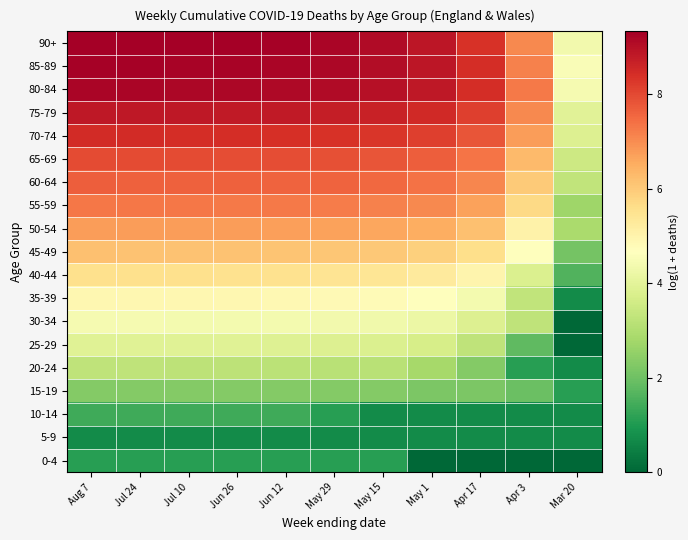

Reading left to right, list all the values displayed in this chart.

0-4: Aug 7=1.1	Jul 24=1.1	Jul 10=1.1	Jun 26=1.1	Jun 12=1.1	May 29=1.1	May 15=1.1	May 1=0.0	Apr 17=0.0	Apr 3=0.0	Mar 20=0.0
5-9: Aug 7=0.7	Jul 24=0.7	Jul 10=0.7	Jun 26=0.7	Jun 12=0.7	May 29=0.7	May 15=0.7	May 1=0.7	Apr 17=0.7	Apr 3=0.7	Mar 20=0.7
10-14: Aug 7=1.4	Jul 24=1.4	Jul 10=1.4	Jun 26=1.4	Jun 12=1.4	May 29=1.1	May 15=0.7	May 1=0.7	Apr 17=0.7	Apr 3=0.7	Mar 20=0.7
15-19: Aug 7=2.3	Jul 24=2.3	Jul 10=2.3	Jun 26=2.3	Jun 12=2.3	May 29=2.3	May 15=2.3	May 1=2.2	Apr 17=2.2	Apr 3=1.9	Mar 20=1.1
20-24: Aug 7=3.3	Jul 24=3.3	Jul 10=3.2	Jun 26=3.2	Jun 12=3.2	May 29=3.1	May 15=3.1	May 1=2.8	Apr 17=2.3	Apr 3=1.1	Mar 20=0.7
25-29: Aug 7=3.9	Jul 24=3.9	Jul 10=3.9	Jun 26=3.9	Jun 12=3.9	May 29=3.9	May 15=3.8	May 1=3.7	Apr 17=3.3	Apr 3=1.8	Mar 20=0.0
30-34: Aug 7=4.4	Jul 24=4.4	Jul 10=4.4	Jun 26=4.4	Jun 12=4.4	May 29=4.4	May 15=4.3	May 1=4.2	Apr 17=3.9	Apr 3=3.3	Mar 20=0.0
35-39: Aug 7=4.9	Jul 24=4.9	Jul 10=4.9	Jun 26=4.9	Jun 12=4.9	May 29=4.8	May 15=4.8	May 1=4.7	Apr 17=4.4	Apr 3=3.3	Mar 20=0.7
40-44: Aug 7=5.6	Jul 24=5.6	Jul 10=5.6	Jun 26=5.5	Jun 12=5.5	May 29=5.5	May 15=5.4	May 1=5.3	Apr 17=5.0	Apr 3=3.8	Mar 20=1.6
45-49: Aug 7=6.2	Jul 24=6.2	Jul 10=6.1	Jun 26=6.1	Jun 12=6.1	May 29=6.1	May 15=6.0	May 1=5.9	Apr 17=5.6	Apr 3=4.7	Mar 20=2.1
50-54: Aug 7=6.8	Jul 24=6.8	Jul 10=6.8	Jun 26=6.7	Jun 12=6.7	May 29=6.7	May 15=6.6	May 1=6.5	Apr 17=6.2	Apr 3=5.1	Mar 20=2.9
55-59: Aug 7=7.3	Jul 24=7.3	Jul 10=7.3	Jun 26=7.3	Jun 12=7.3	May 29=7.2	May 15=7.2	May 1=7.1	Apr 17=6.7	Apr 3=5.7	Mar 20=2.7
60-64: Aug 7=7.7	Jul 24=7.7	Jul 10=7.7	Jun 26=7.6	Jun 12=7.6	May 29=7.6	May 15=7.5	May 1=7.4	Apr 17=7.1	Apr 3=6.0	Mar 20=3.3
65-69: Aug 7=8.0	Jul 24=8.0	Jul 10=8.0	Jun 26=7.9	Jun 12=7.9	May 29=7.9	May 15=7.8	May 1=7.7	Apr 17=7.4	Apr 3=6.3	Mar 20=3.5
70-74: Aug 7=8.5	Jul 24=8.5	Jul 10=8.5	Jun 26=8.4	Jun 12=8.4	May 29=8.4	May 15=8.3	May 1=8.2	Apr 17=7.8	Apr 3=6.8	Mar 20=3.8
75-79: Aug 7=8.8	Jul 24=8.8	Jul 10=8.8	Jun 26=8.8	Jun 12=8.8	May 29=8.7	May 15=8.7	May 1=8.5	Apr 17=8.1	Apr 3=7.1	Mar 20=4.0
80-84: Aug 7=9.2	Jul 24=9.2	Jul 10=9.2	Jun 26=9.2	Jun 12=9.1	May 29=9.1	May 15=9.0	May 1=8.8	Apr 17=8.4	Apr 3=7.3	Mar 20=4.4
85-89: Aug 7=9.3	Jul 24=9.3	Jul 10=9.3	Jun 26=9.2	Jun 12=9.2	May 29=9.2	May 15=9.1	May 1=8.9	Apr 17=8.4	Apr 3=7.2	Mar 20=4.5
90+: Aug 7=9.3	Jul 24=9.3	Jul 10=9.3	Jun 26=9.3	Jun 12=9.3	May 29=9.2	May 15=9.1	May 1=8.9	Apr 17=8.4	Apr 3=7.0	Mar 20=4.4